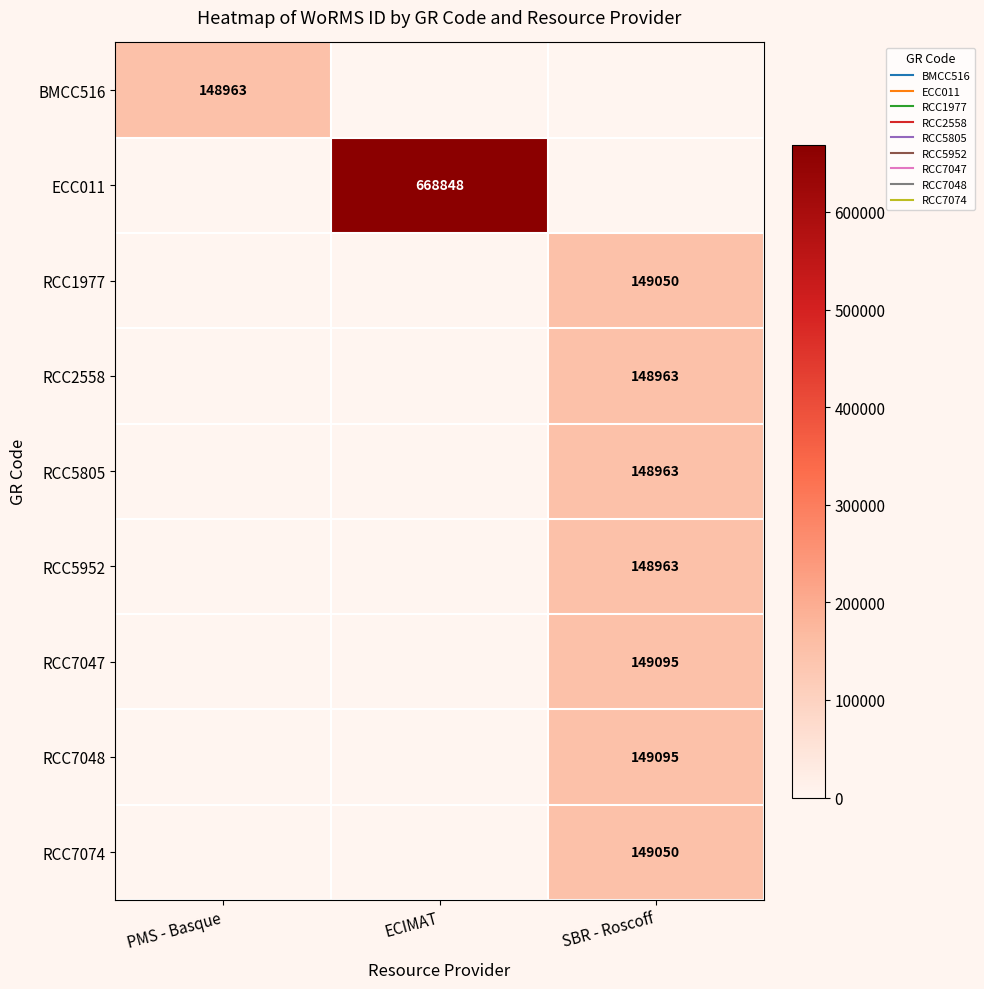

How many series are shown in this chart?

9